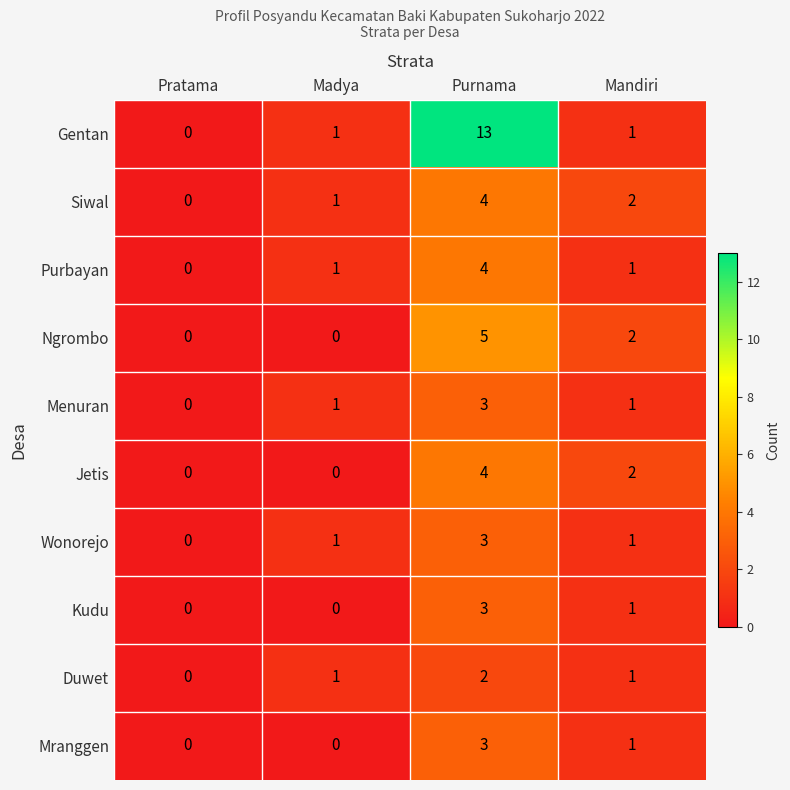

What is the difference between the Mranggen values at Madya and Purnama?

3